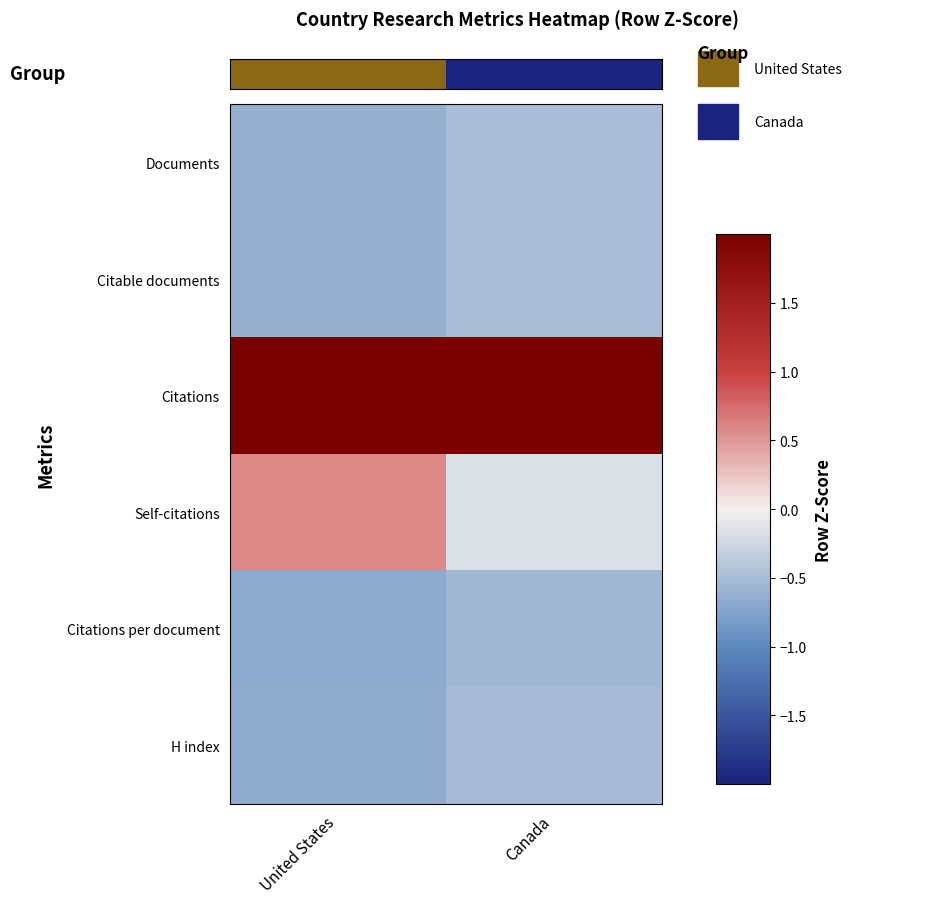

Which series has the largest total across all categories?

Citations